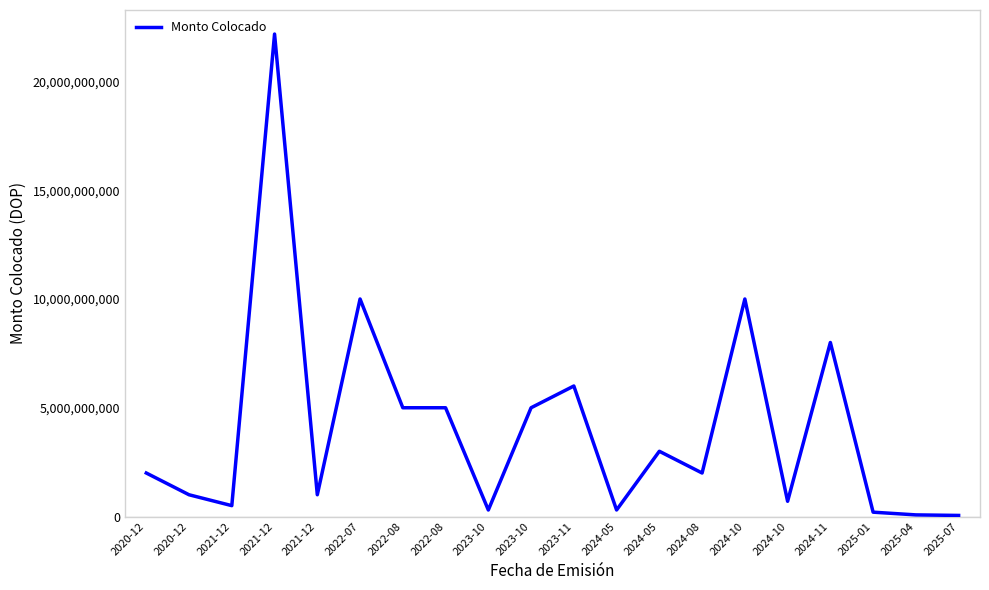

How many distinct data groups are displayed?

1